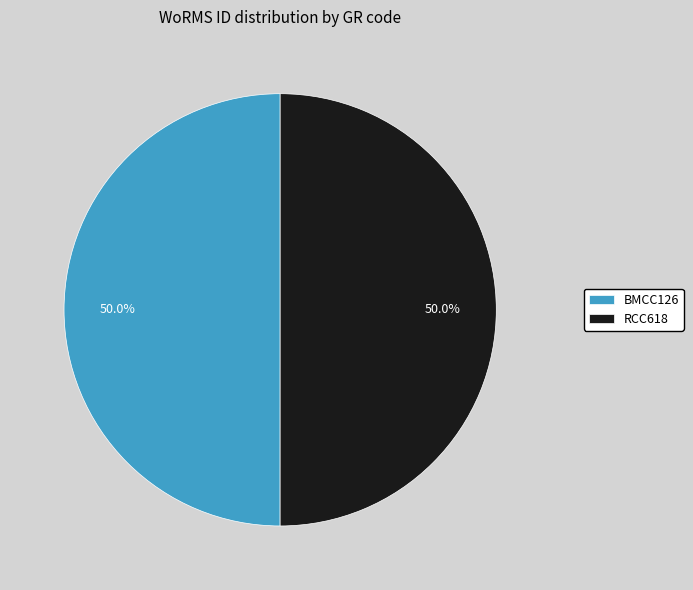

What percentage is NOT represented by BMCC126?

50.0%